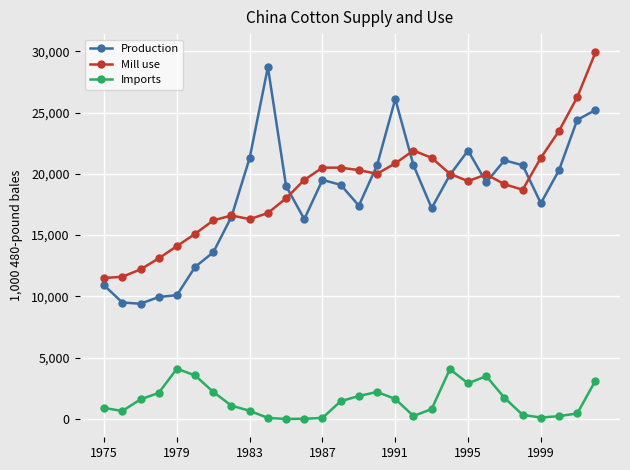

What is the maximum value shown in the chart?

29900